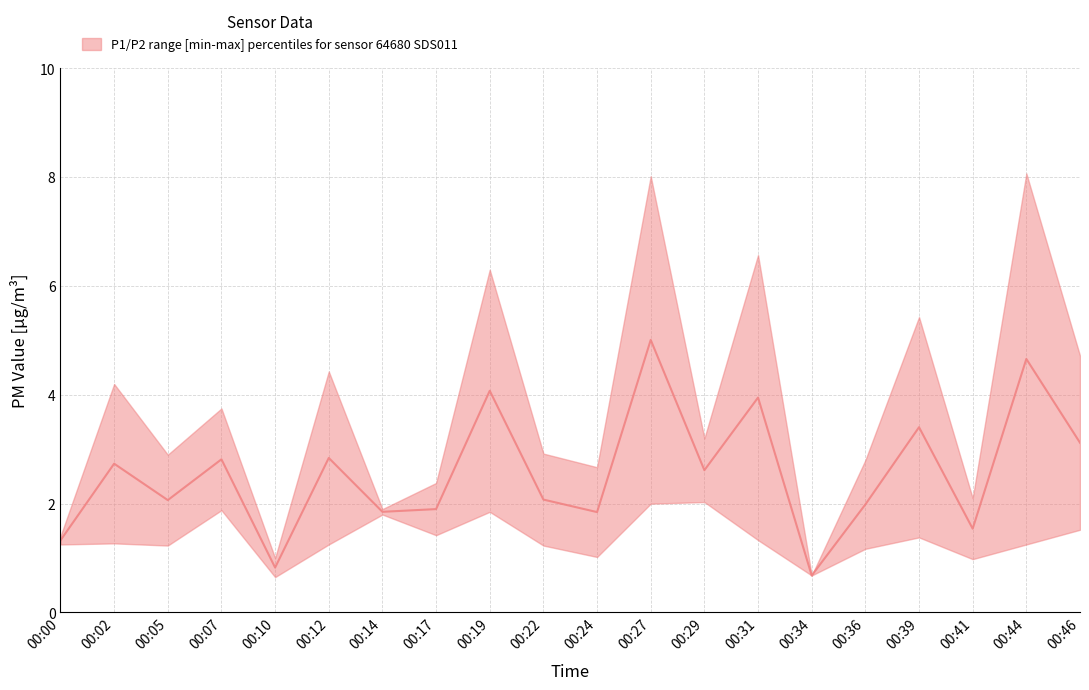

Reading right to left, list all the values displayed in this chart.

00:46=3.1	00:44=4.7	00:41=1.5	00:39=3.4	00:36=2.0	00:34=0.7	00:31=4.0	00:29=2.6	00:27=5.0	00:24=1.8	00:22=2.1	00:19=4.1	00:17=1.9	00:14=1.9	00:12=2.8	00:10=0.8	00:07=2.8	00:05=2.1	00:02=2.7	00:00=1.3